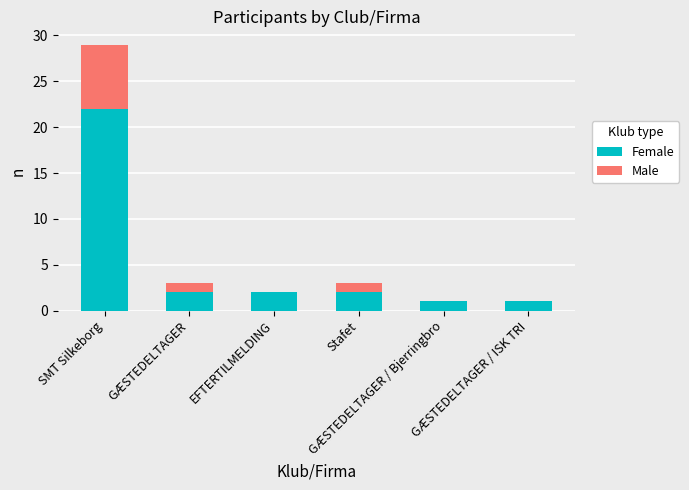

Does the chart contain stacked bars?

Yes